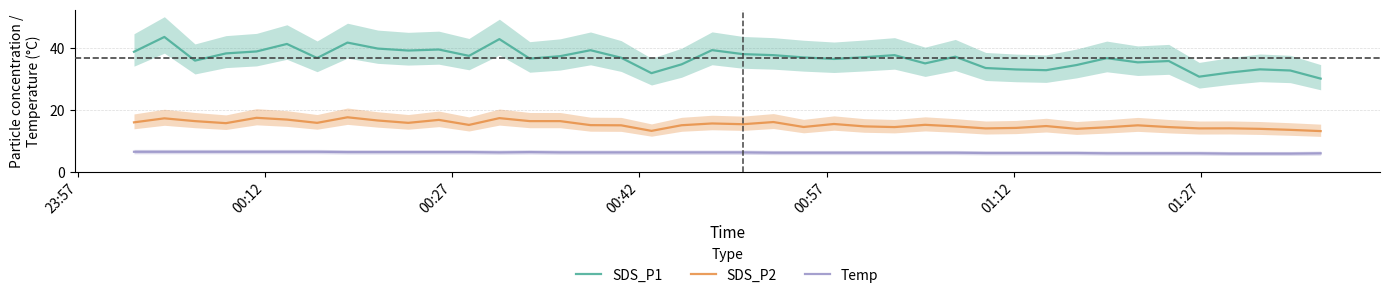

True or false: Temp and SDS_P2 intersect in this chart.

False